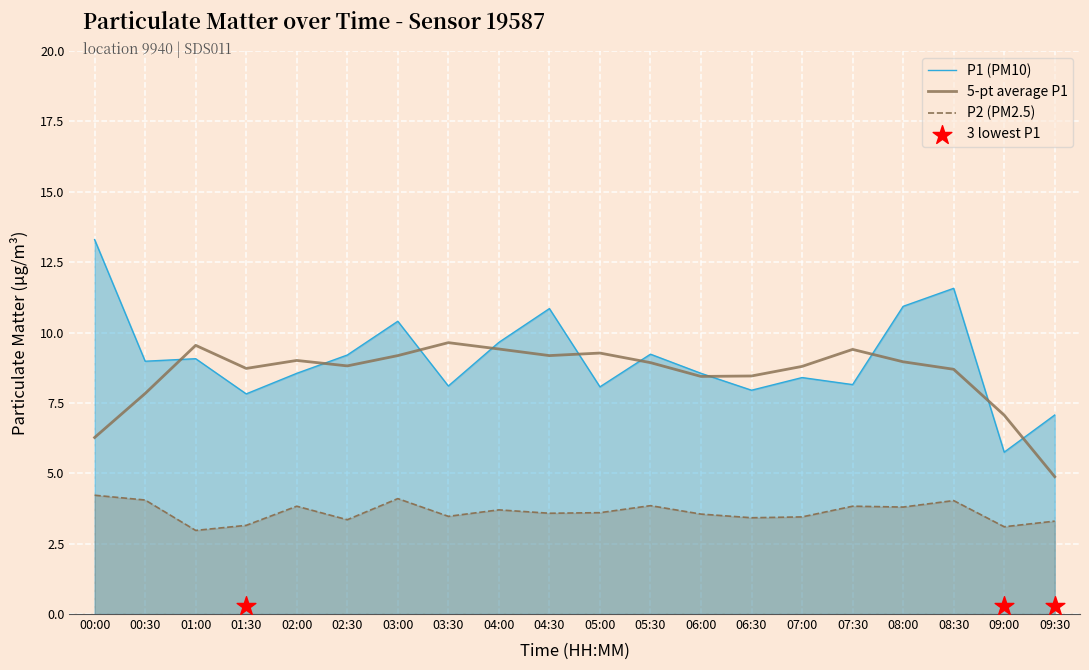

At how many categories does at least one series exceed 3?

20